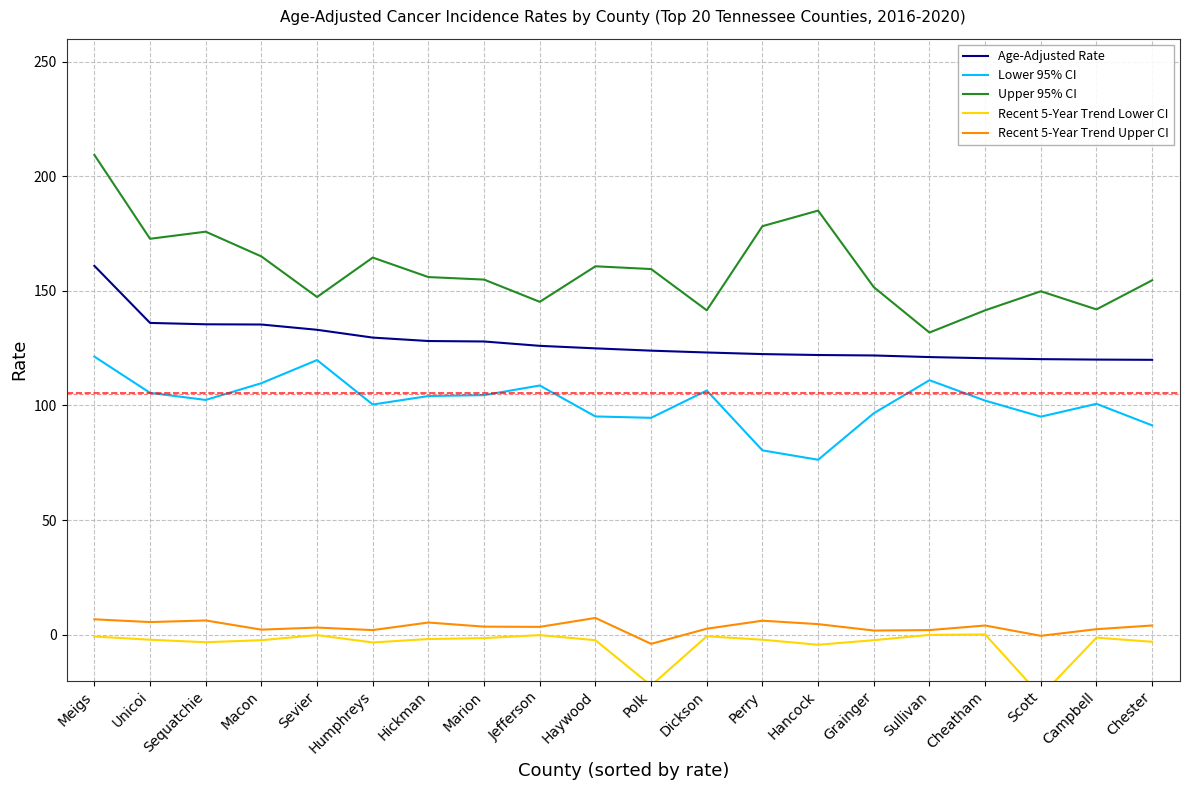

In Lower 95% CI, how many points are lower than both neighbors (excluding endpoints)?

5